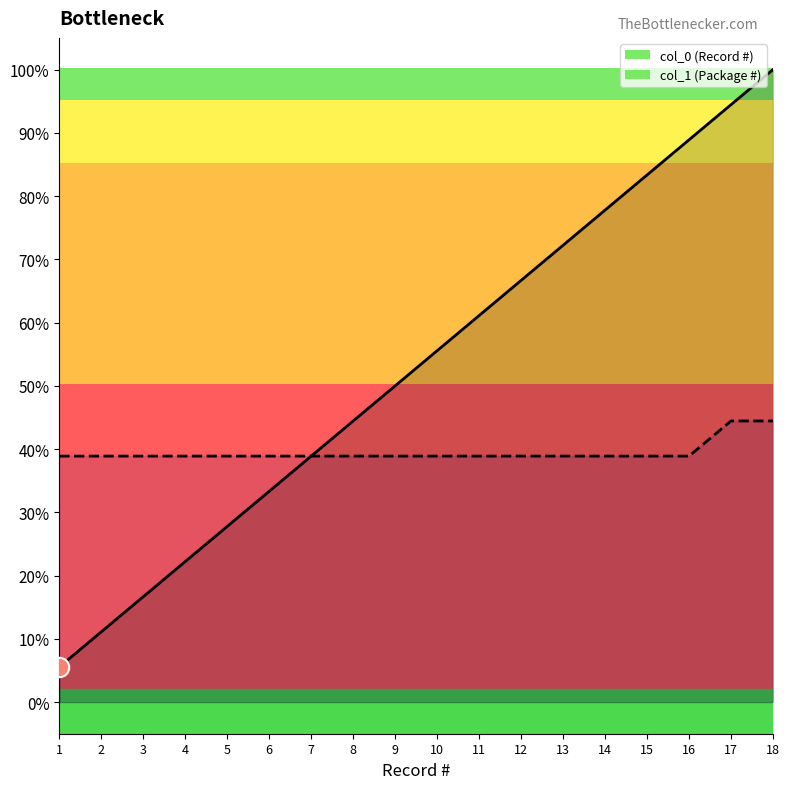

What are all the series names shown in the legend?

col_0, col_1